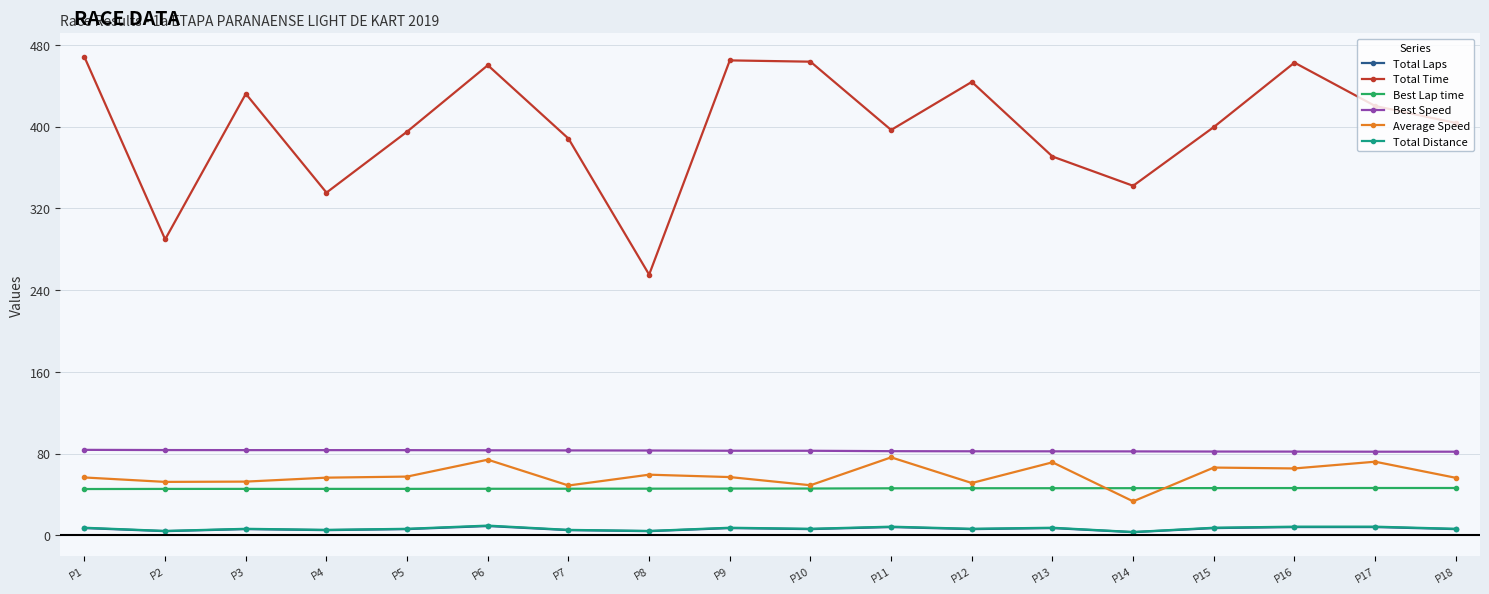

Does the chart display data point markers on the line(s)?

Yes